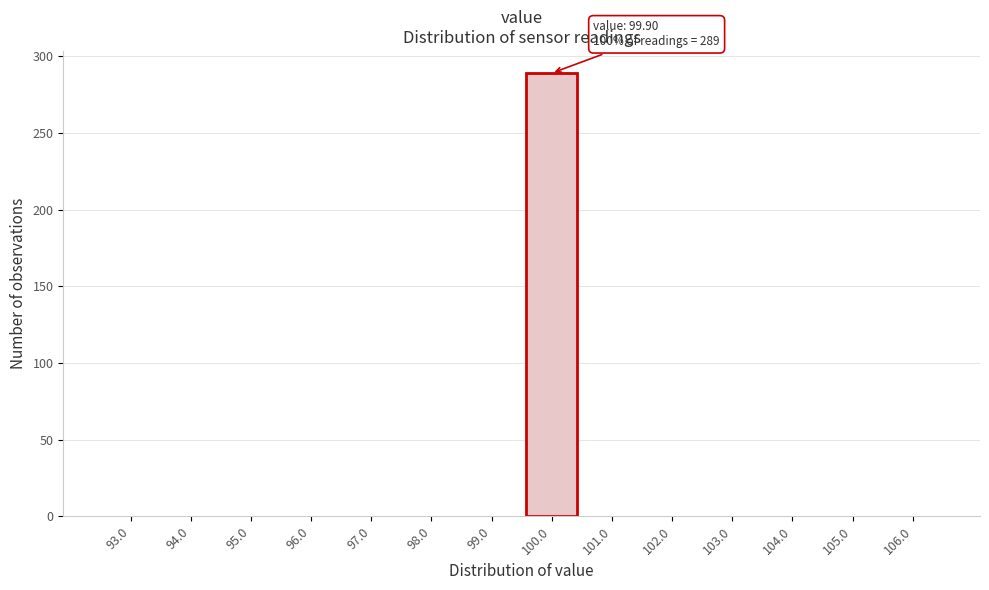

Which range on the x-axis has the tallest bar?

99.5 to 100.5